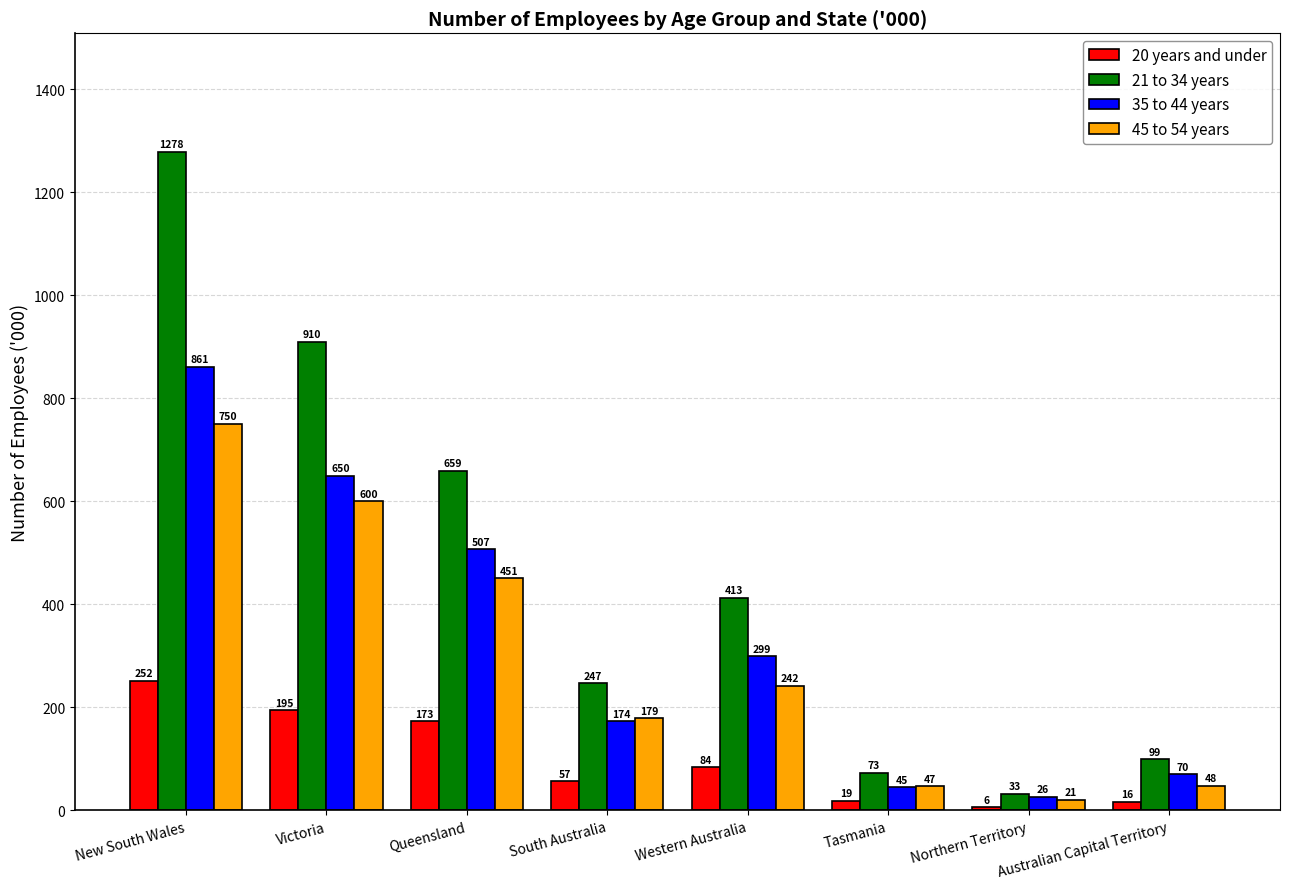

The value of 20 years and under at Australian Capital Territory is 16.3. True or false?

True